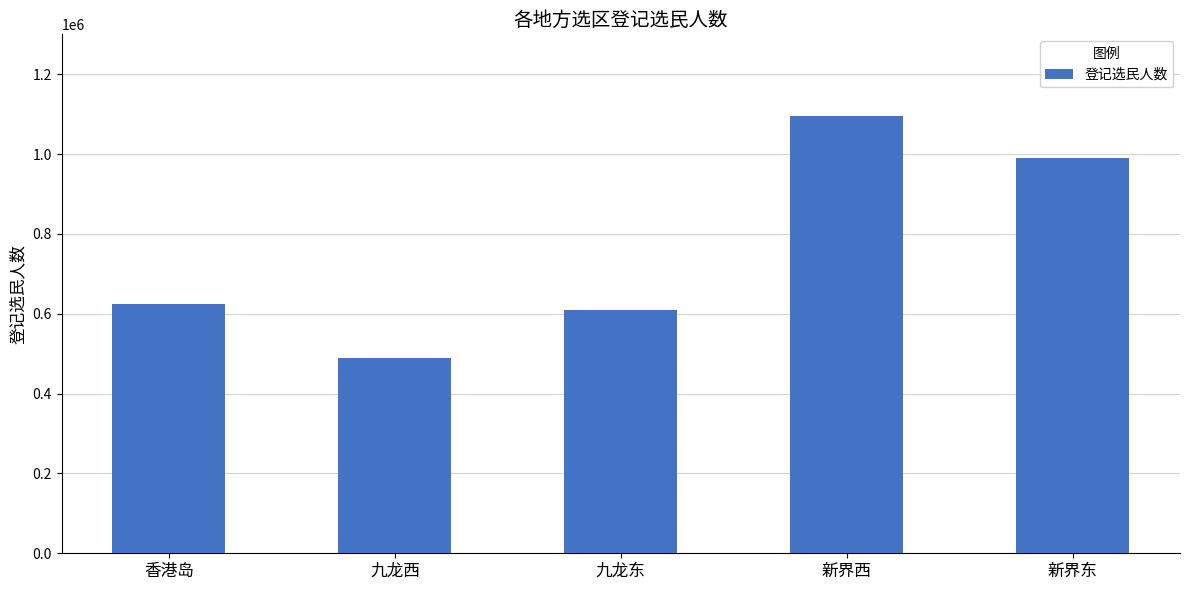

What is the label of the 5th bar from the left?

新界东